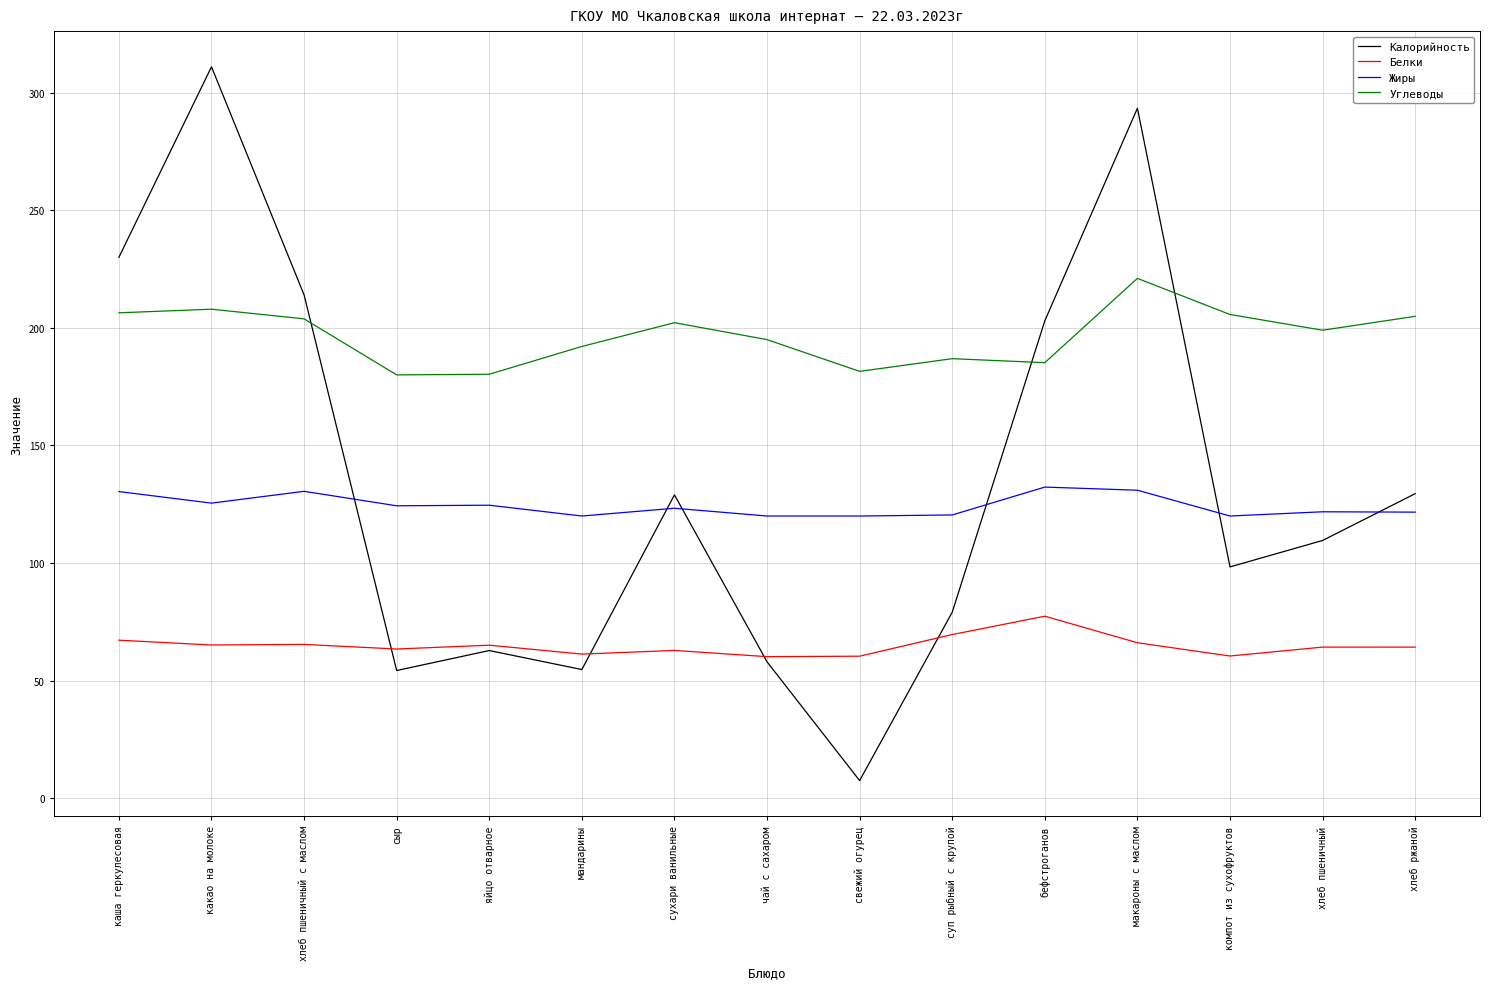

The value of Калорийность at чай с сахаром is 81.1. True or false?

False